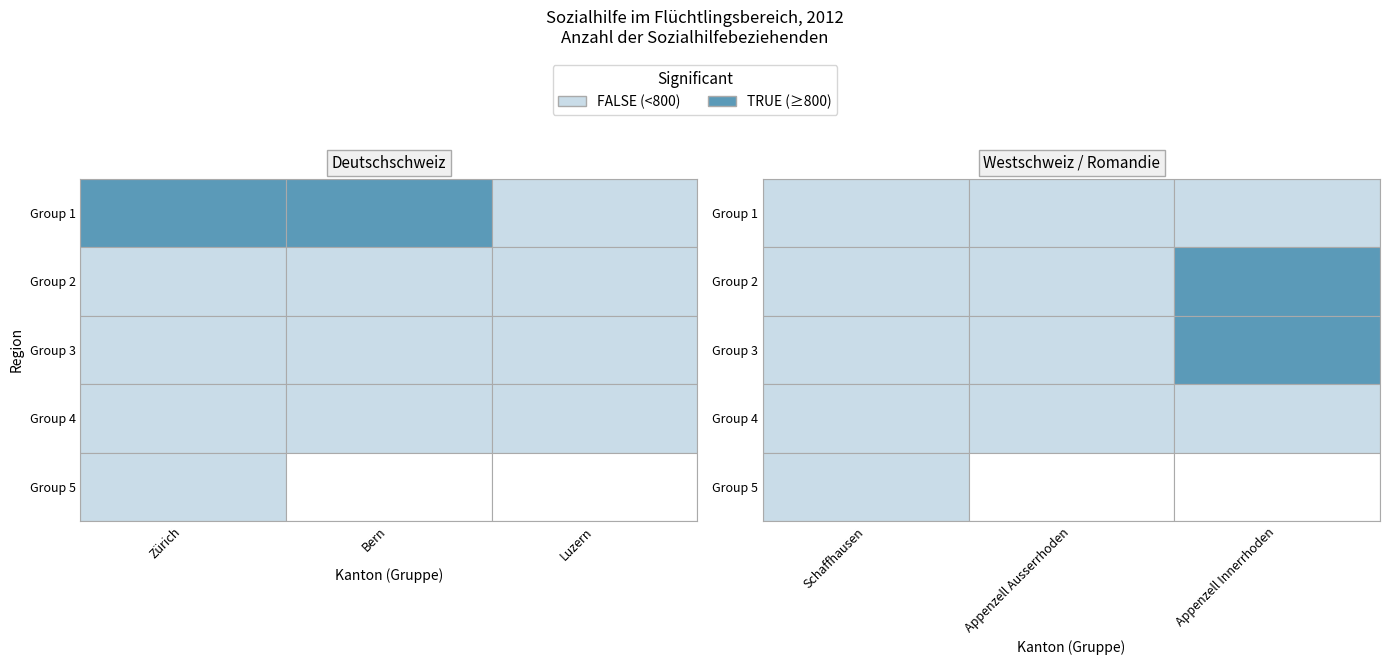

What is the maximum value shown in the chart?

2287